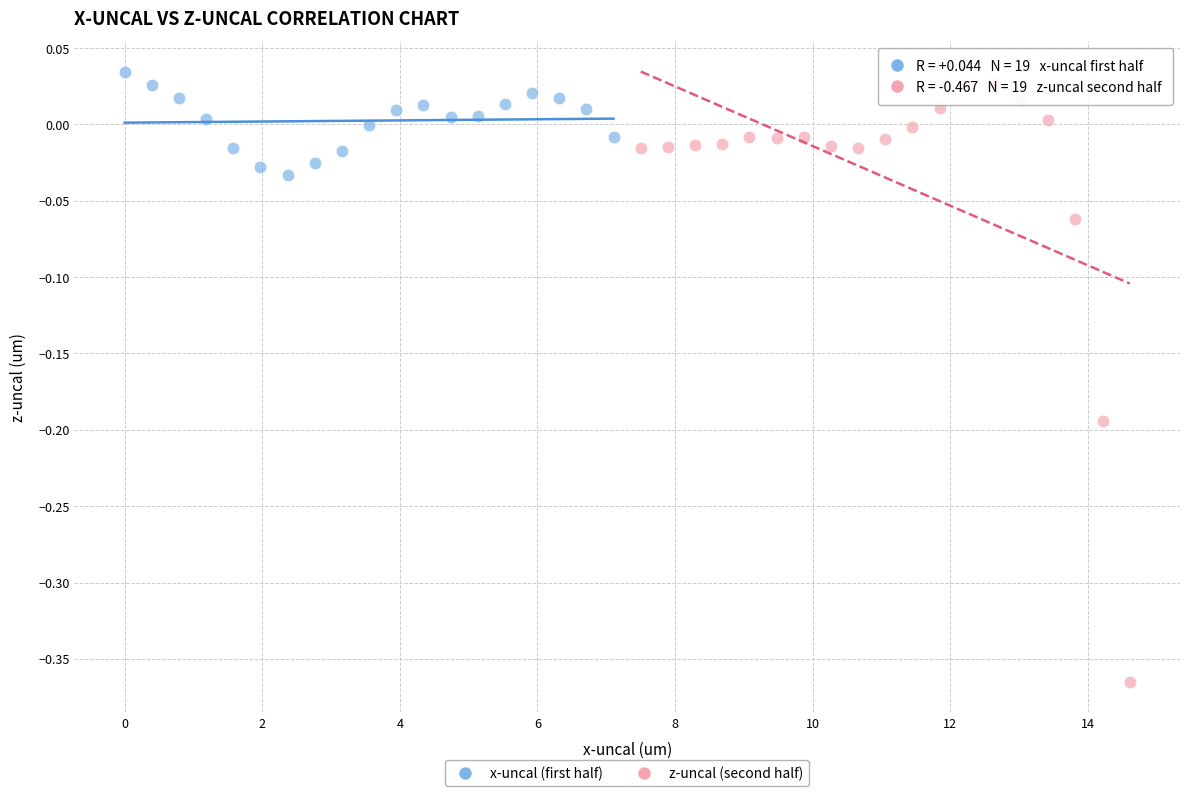

Which series has the largest Y range (max minus min)?

z-uncal (second half)